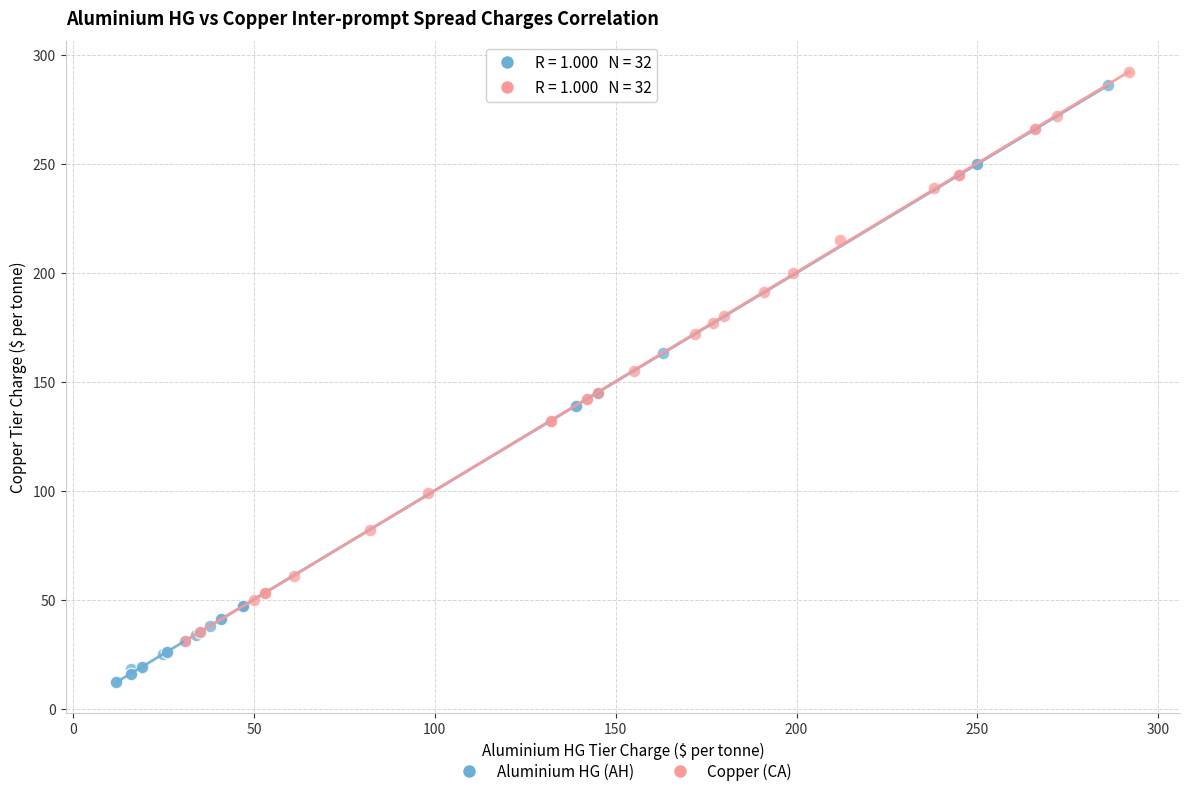

Which series has the largest Y range (max minus min)?

Aluminium HG (AH)